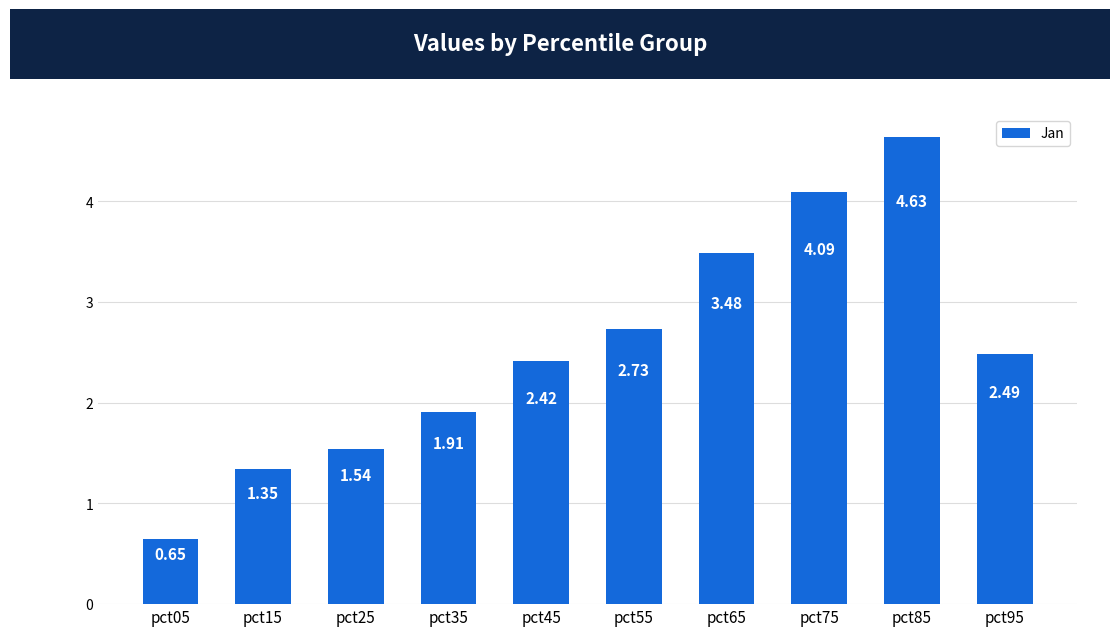

Read the value at pct65.

3.5